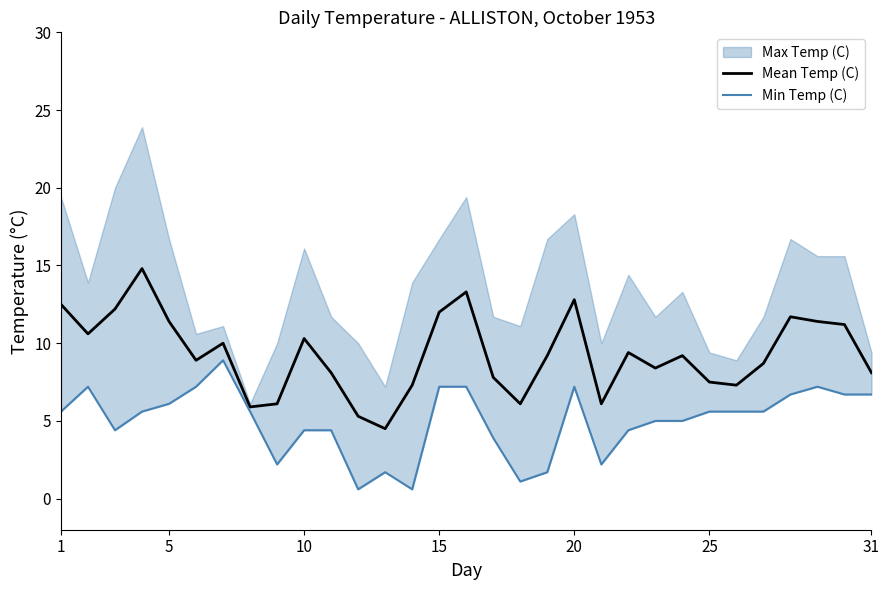

What is the minimum value for Mean Temp (C)?

4.5